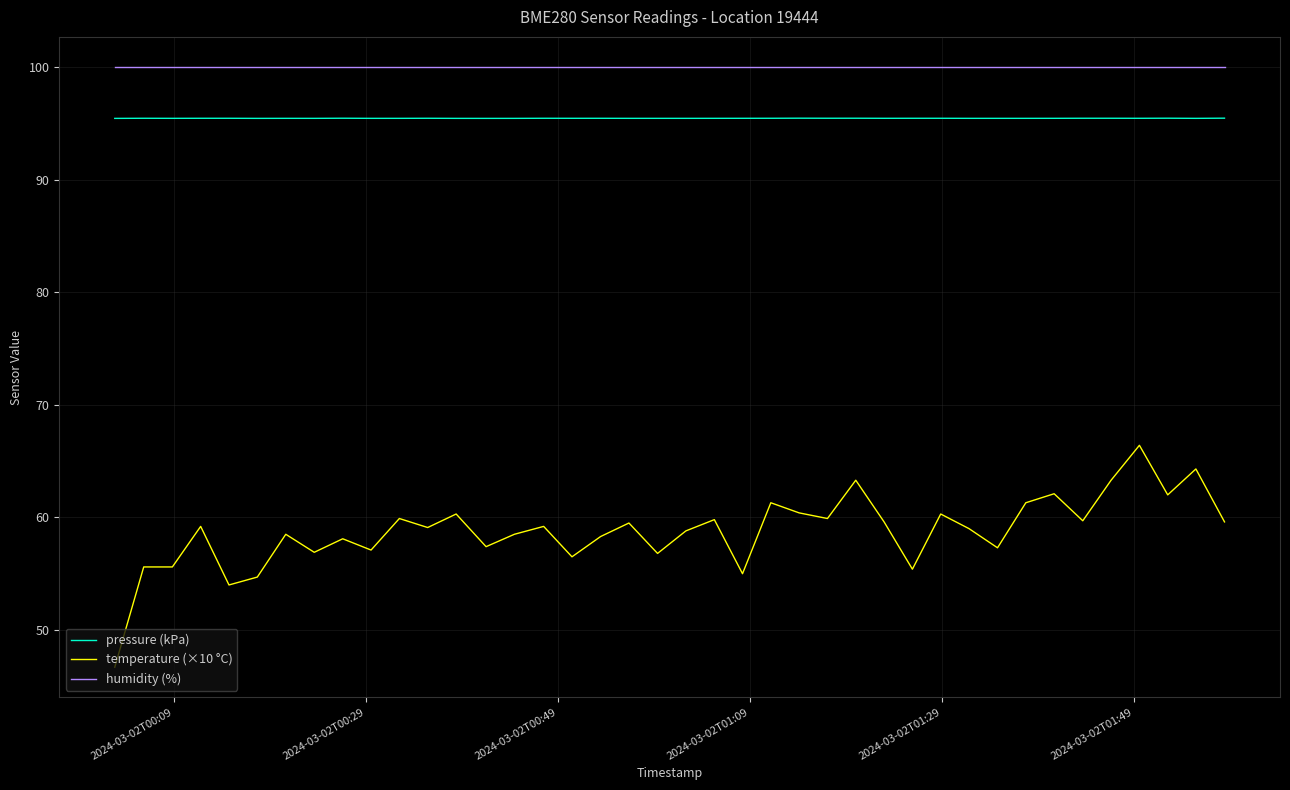

What is the difference between the maximum and minimum values in the temperature (×10 °C) series?

19.7